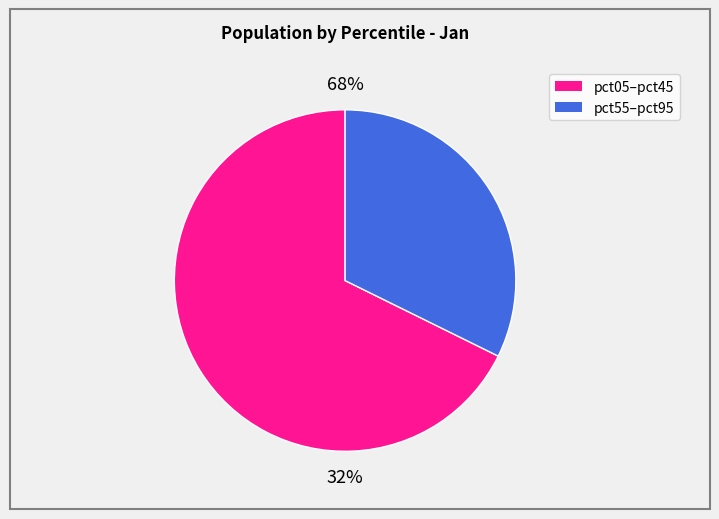

Between pct55 and pct05, which is larger?

pct05